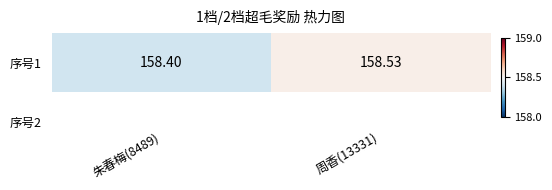

What is the difference between the values at 朱春梅(8489) and 周香(13331)?

0.1